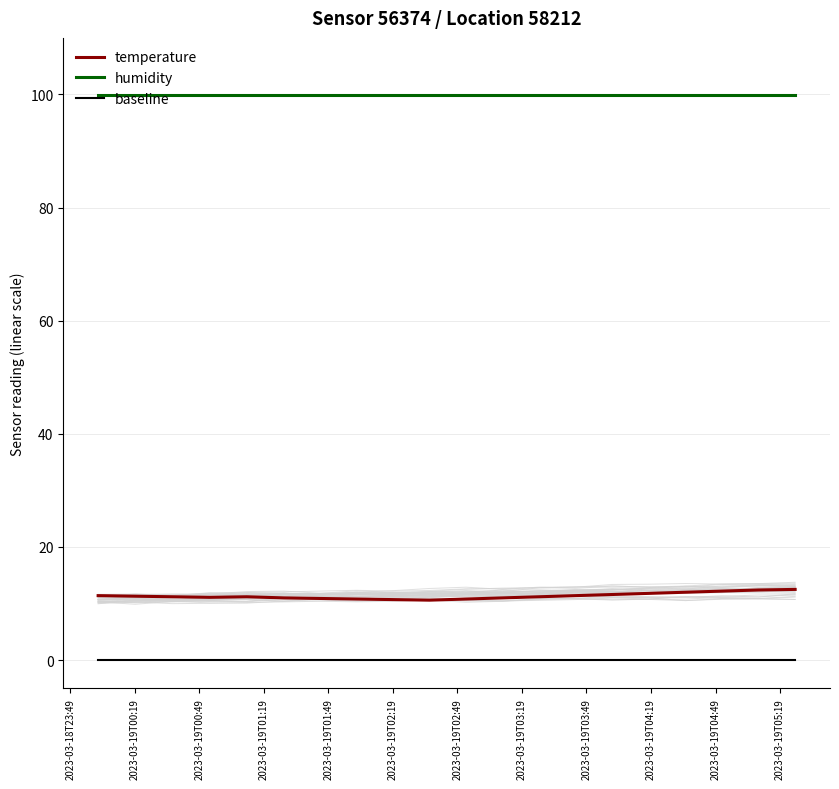

True or false: temperature and baseline cross at least once.

False